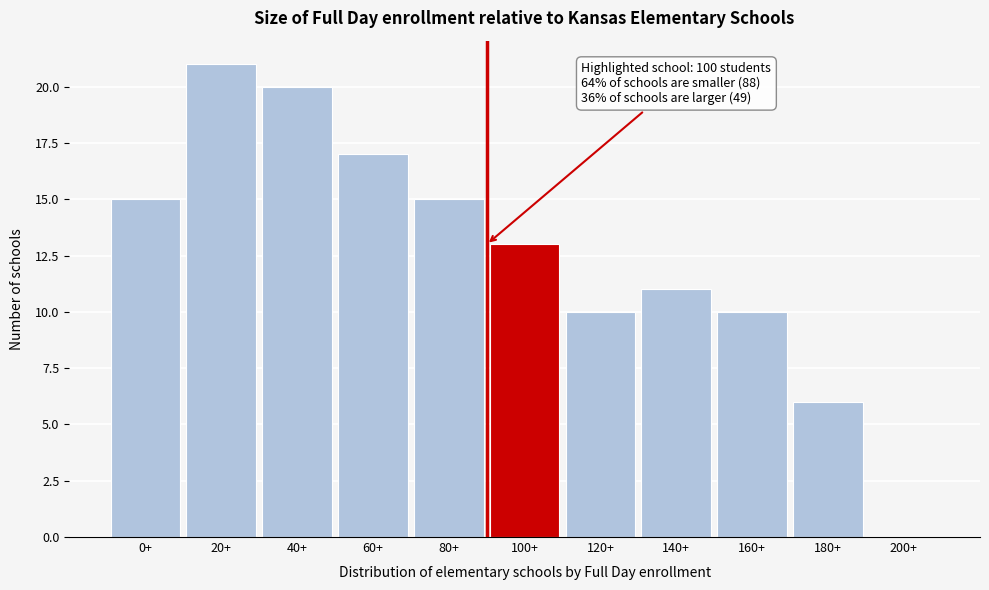

Reading left to right, what are all the values shown in this chart?

0+=15	20+=21	40+=20	60+=17	80+=15	100+=13	120+=10	140+=11	160+=10	180+=6	200+=0